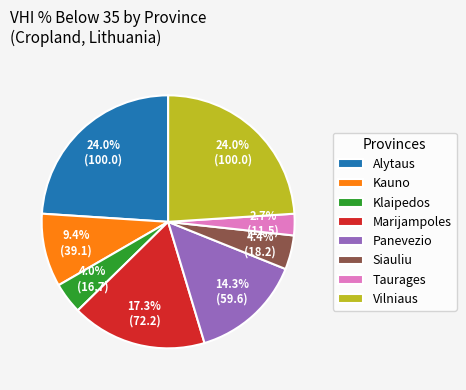

Is there any slice that represents more than half of the pie?

No